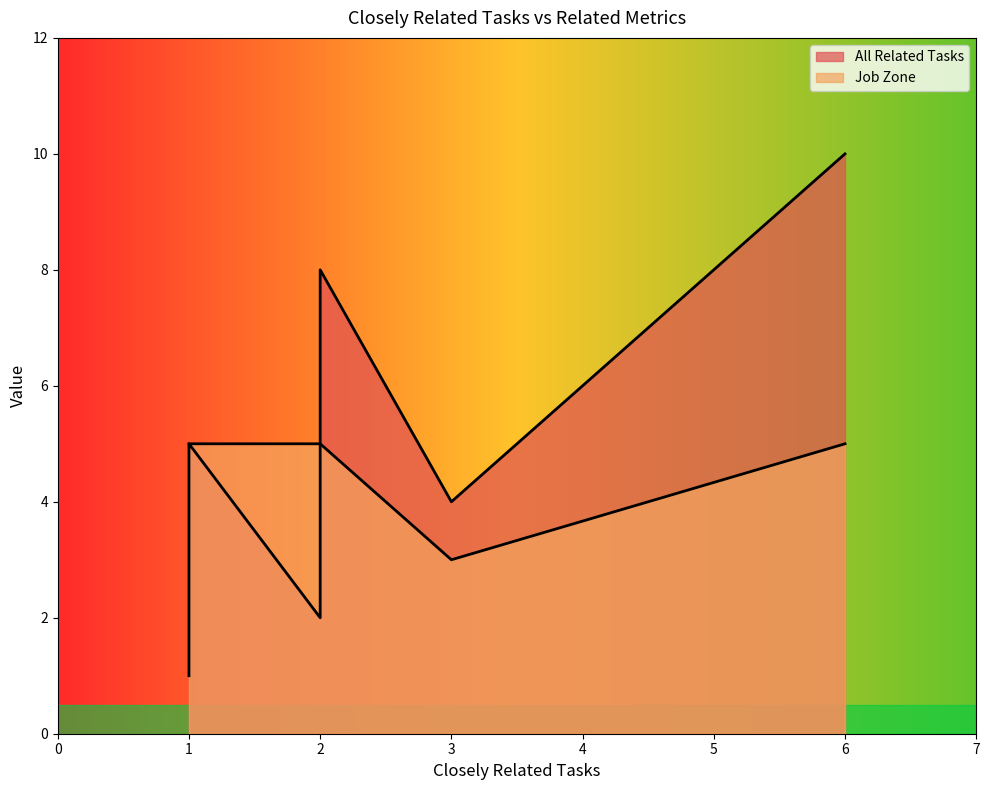

True or false: All Related Tasks has more than 1 points higher than both neighbors.

True